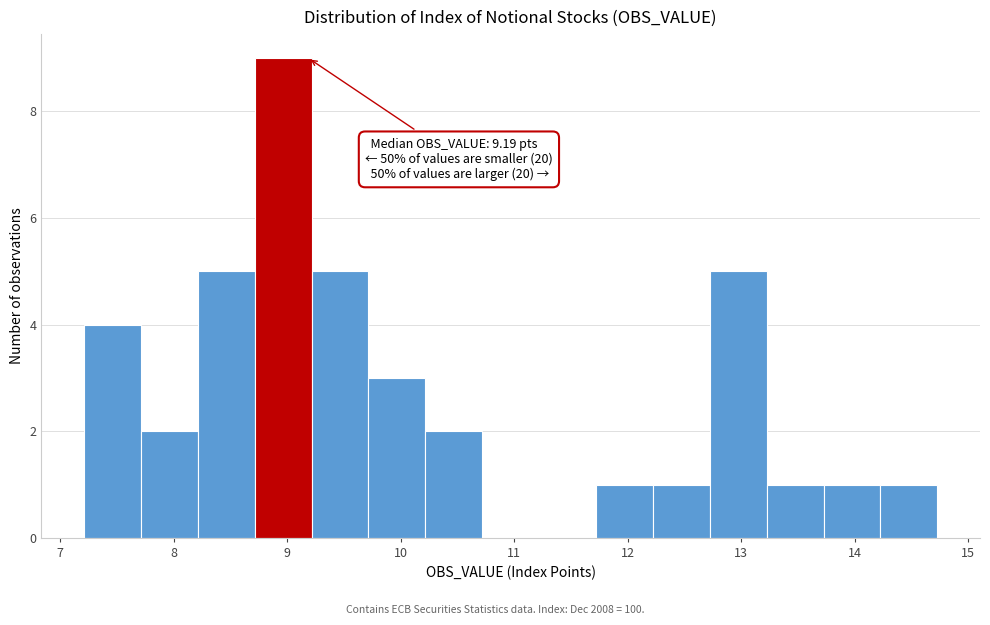

Which range on the x-axis has the tallest bar?

8.7 to 9.2